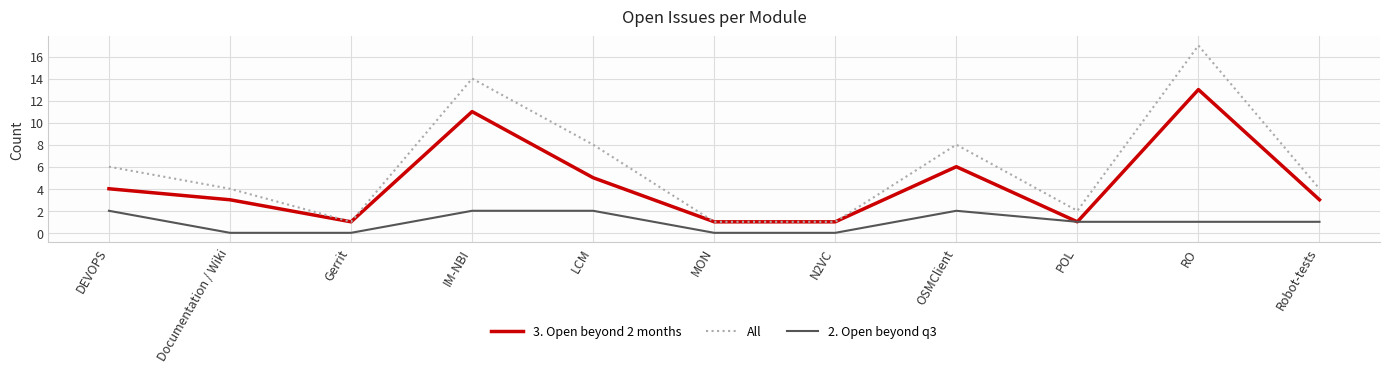

At how many categories does at least one series exceed 12?

2